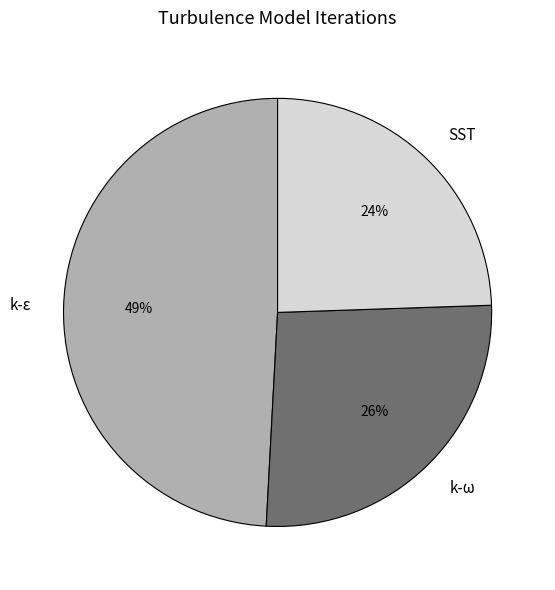

Which slice is the smallest?

SST